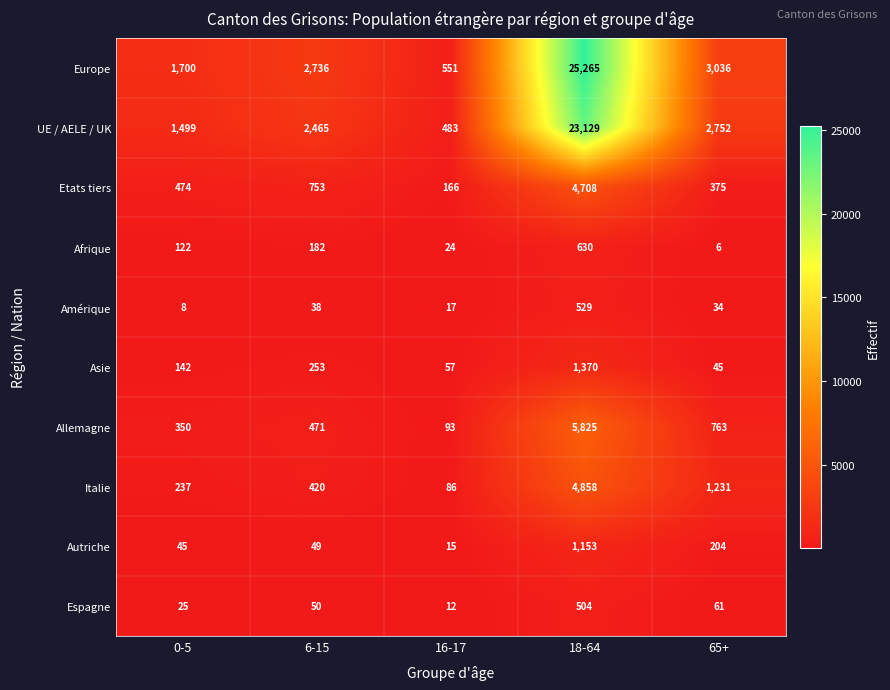

What is the average value of the Autriche series?

293